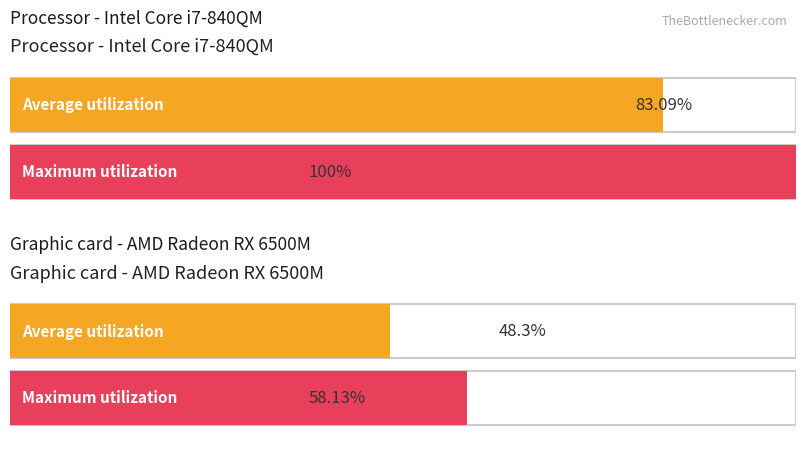

How many distinct data groups are displayed?

2